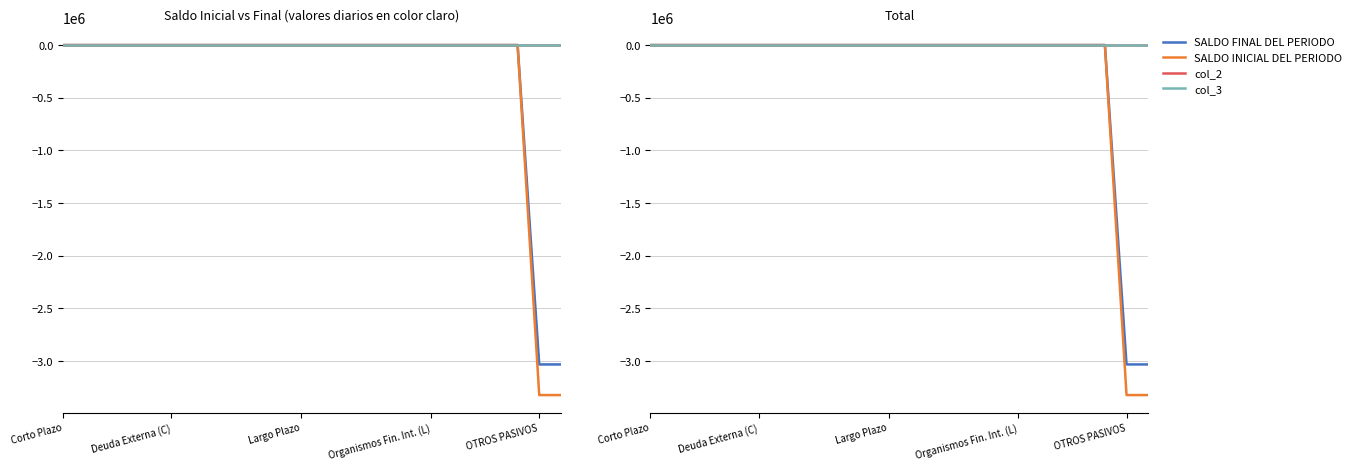

The SALDO INICIAL DEL PERIODO series shows 0.0 at 20. True or false?

True